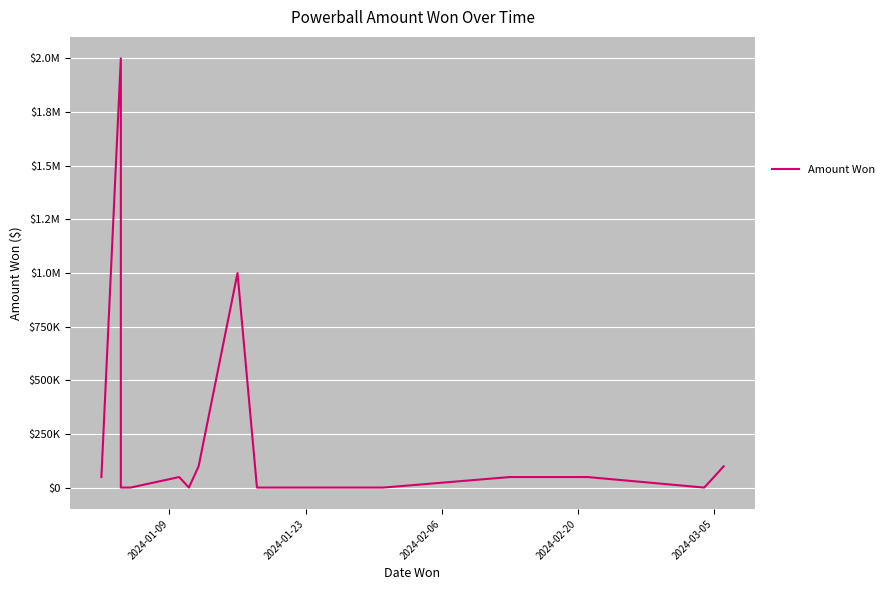

Count the number of categories in the chart.

18